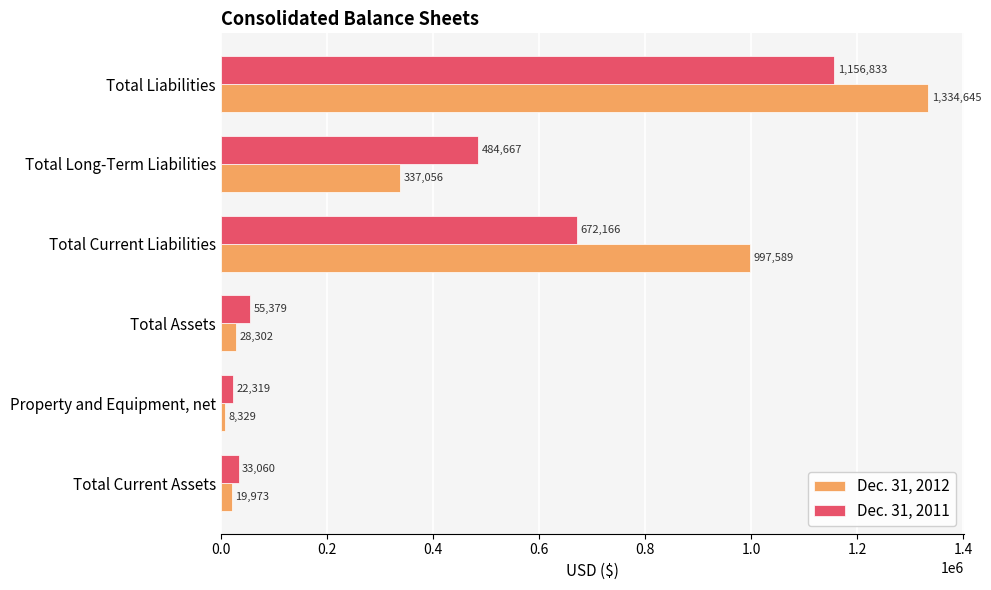

What is the spread (max minus min) of values at Total Assets?

27077